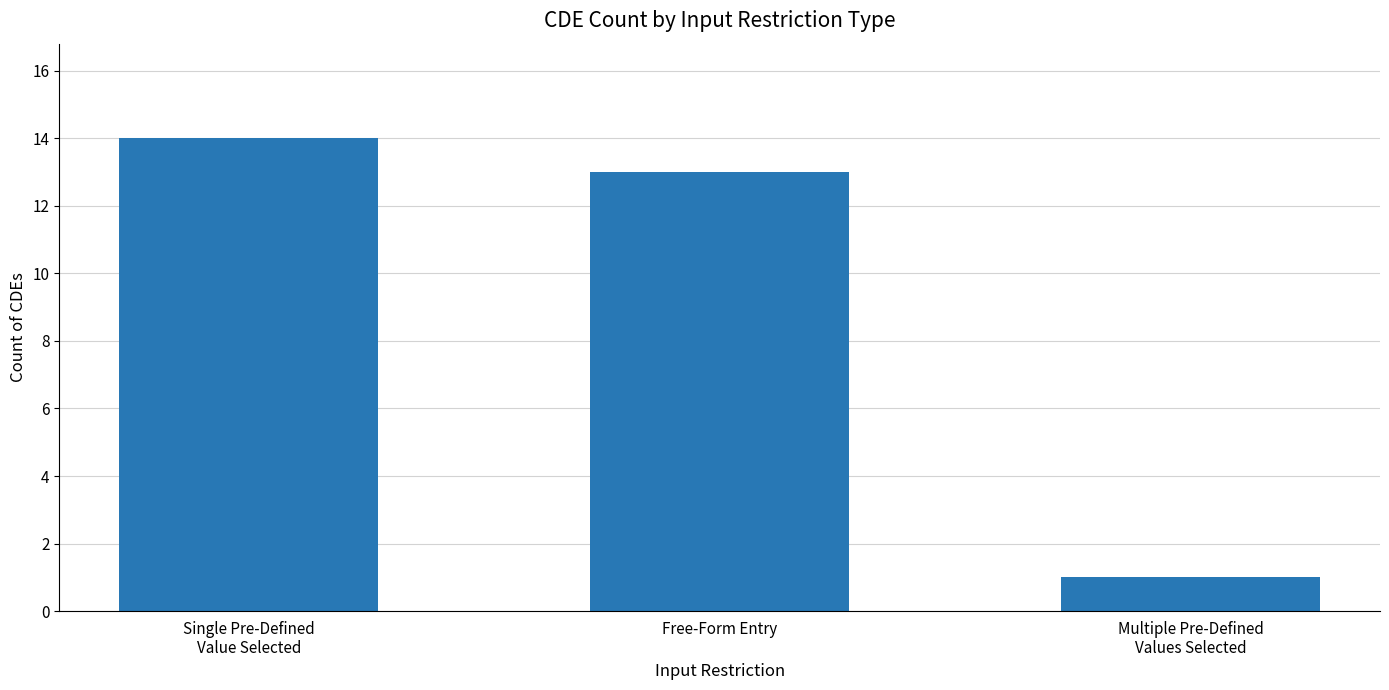

What value does the data have at Single Pre-Defined
Value Selected?

14